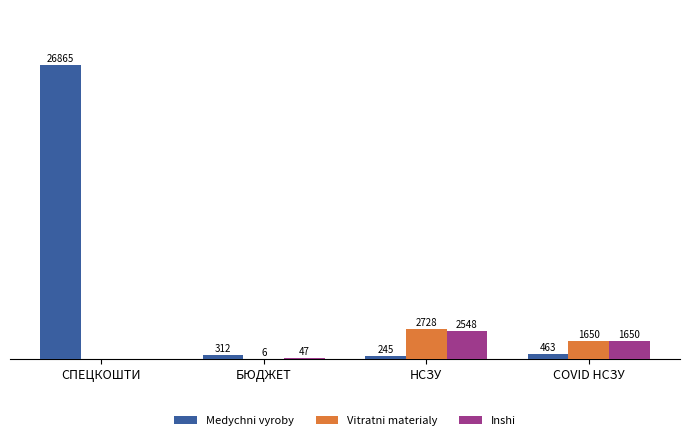

At which category is the sum across all series the highest?

СПЕЦКОШТИ